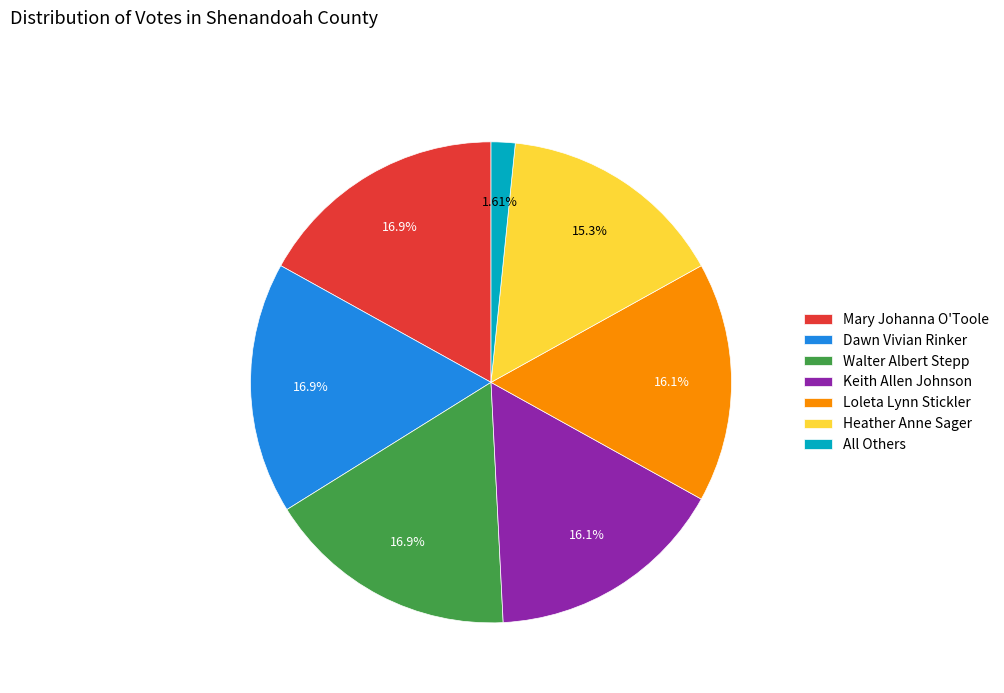

How much of the chart is everything except Heather Anne Sager?

84.7%